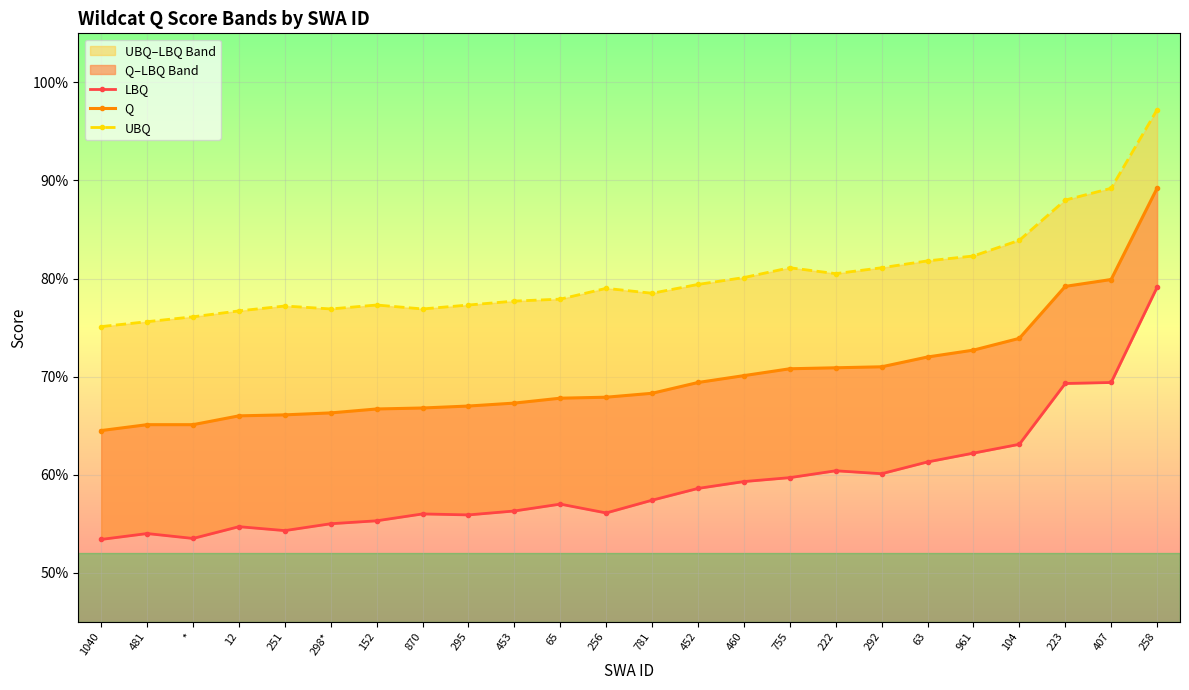

What is the label of the 21st point from the right?

12